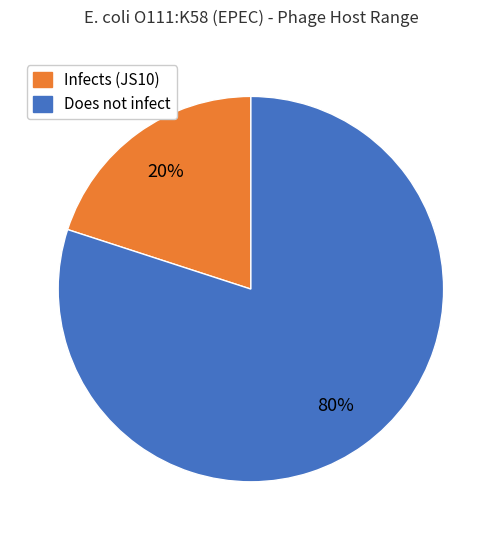

Is there a majority slice in this chart?

Yes